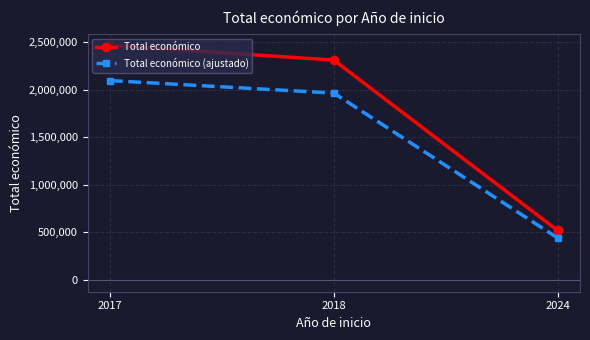

Which series has the widest spread of values?

Total económico